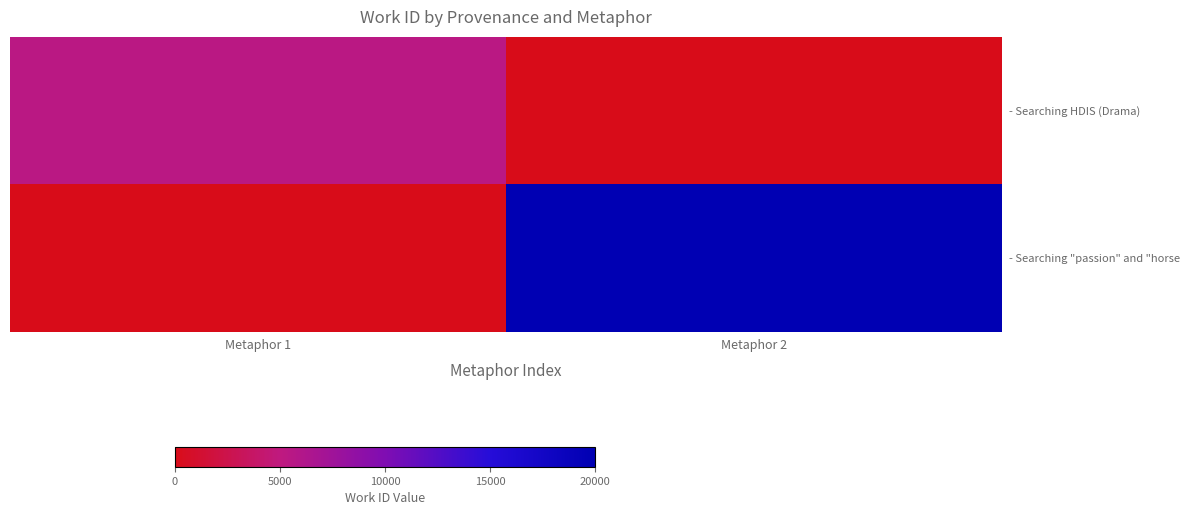

Rank the series by their average value, from lowest to highest.

- Searching HDIS (Drama), - Searching "passion" and "horse